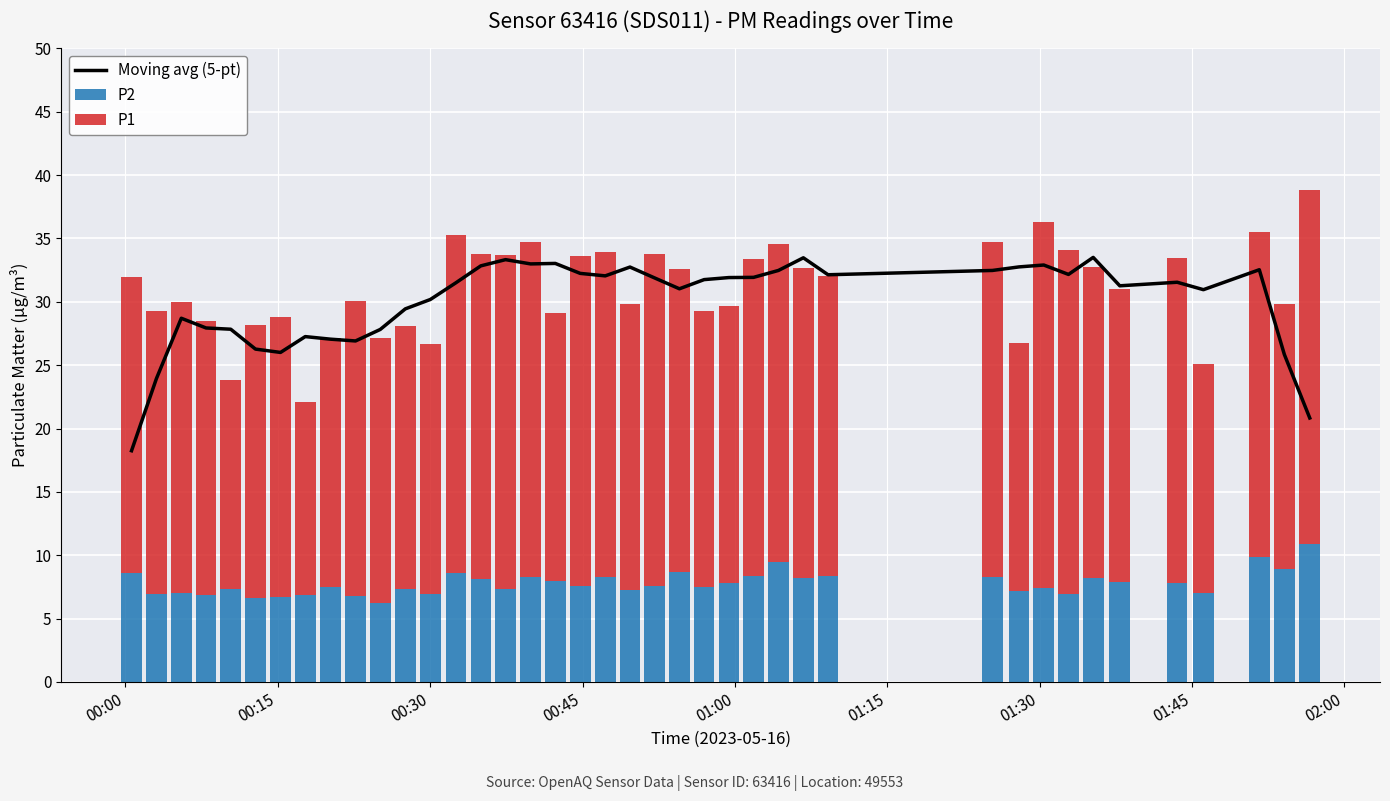

What is the difference between the second highest and minimum values in the P2 series?

3.6